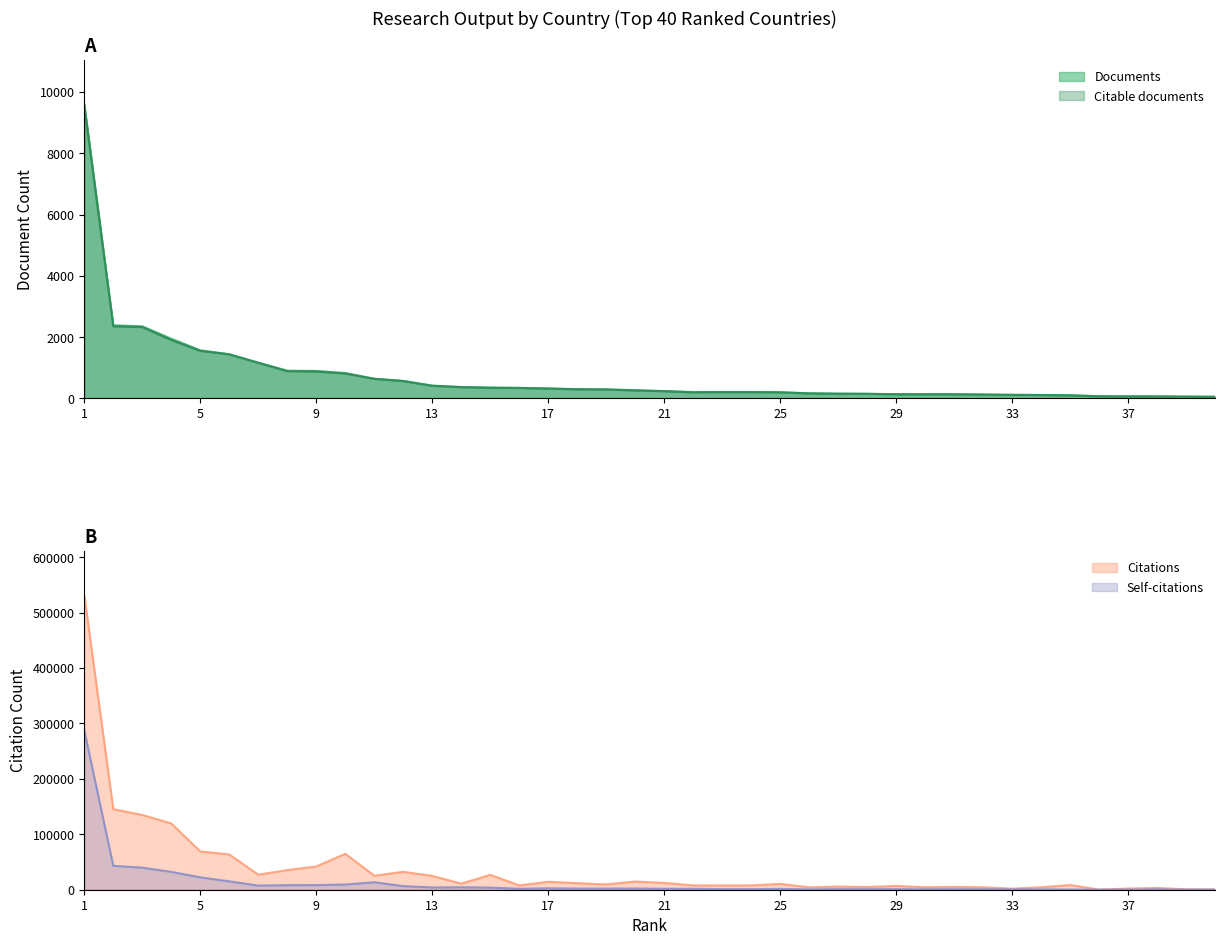

What is the total value across all series at 13?

29855